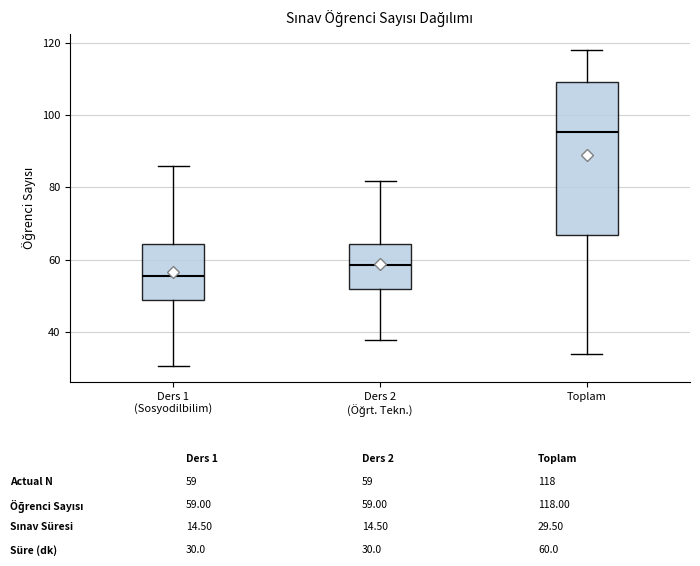

Comparing the boxes themselves (not the whiskers), which one is the tallest?

Toplam